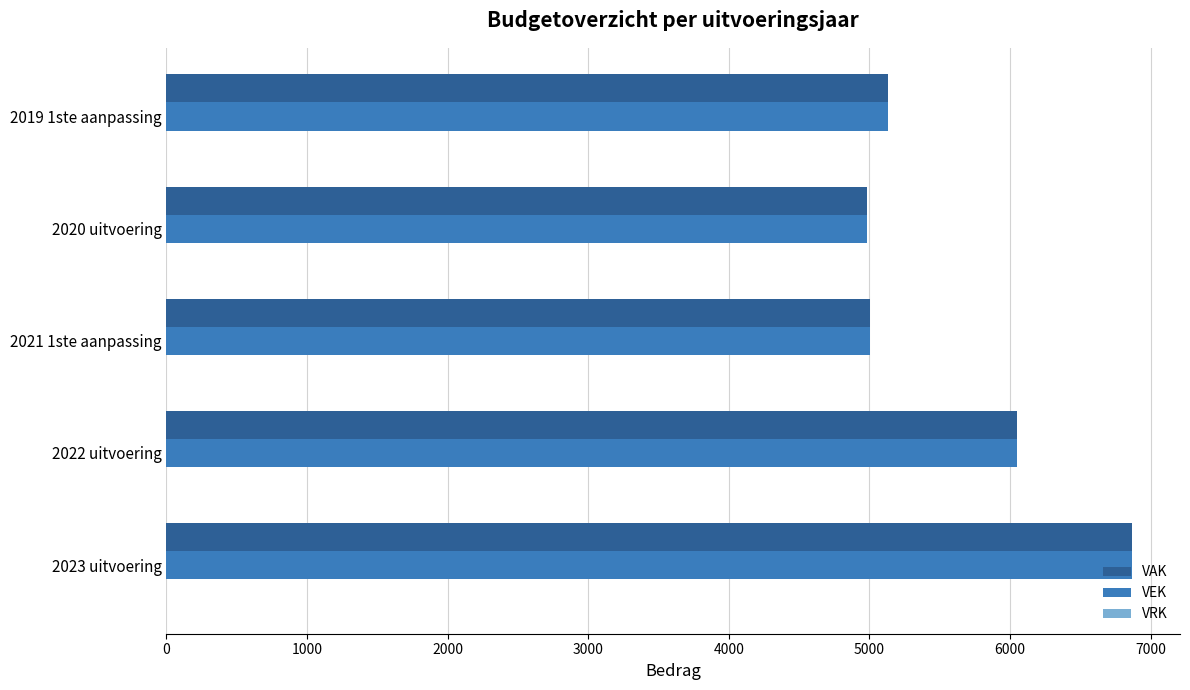

Where is VEK nearest to the value 5923?

2022 uitvoering